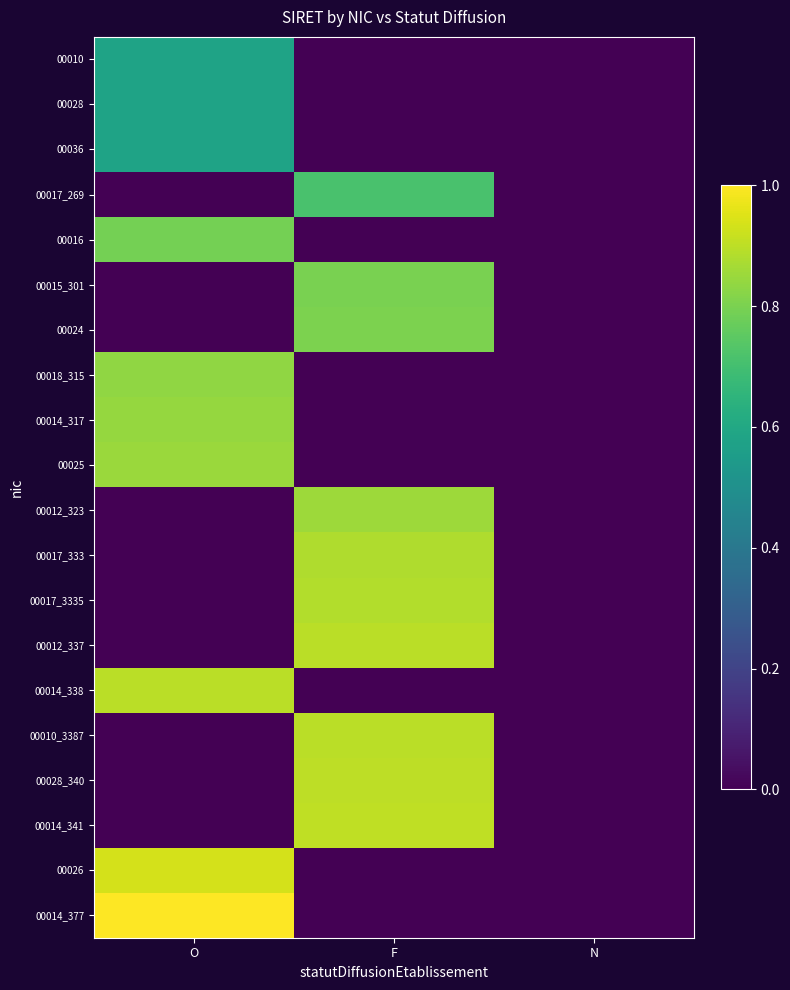

Reading right to left, list all the values displayed in this chart.

00010: N=0.0	F=0.0	O=0.6
00028: N=0.0	F=0.0	O=0.6
00036: N=0.0	F=0.0	O=0.6
00017_269: N=0.0	F=0.7	O=0.0
00016: N=0.0	F=0.0	O=0.8
00015_301: N=0.0	F=0.8	O=0.0
00024: N=0.0	F=0.8	O=0.0
00018_315: N=0.0	F=0.0	O=0.8
00014_317: N=0.0	F=0.0	O=0.8
00025: N=0.0	F=0.0	O=0.8
00012_323: N=0.0	F=0.9	O=0.0
00017_333: N=0.0	F=0.9	O=0.0
00017_3335: N=0.0	F=0.9	O=0.0
00012_337: N=0.0	F=0.9	O=0.0
00014_338: N=0.0	F=0.0	O=0.9
00010_3387: N=0.0	F=0.9	O=0.0
00028_340: N=0.0	F=0.9	O=0.0
00014_341: N=0.0	F=0.9	O=0.0
00026: N=0.0	F=0.0	O=0.9
00014_377: N=0.0	F=0.0	O=1.0